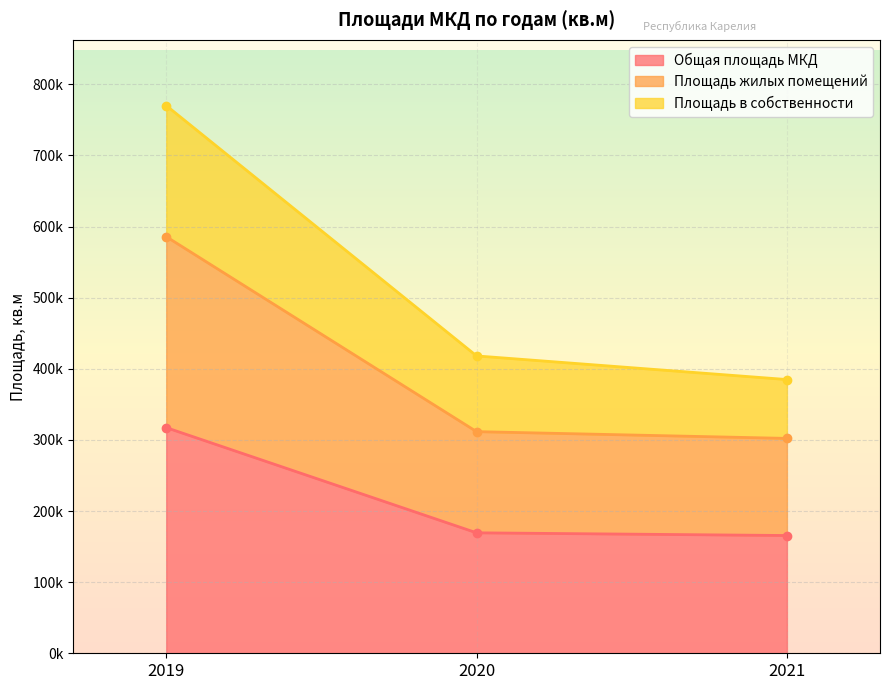

At how many categories does at least one series exceed 484957?

1